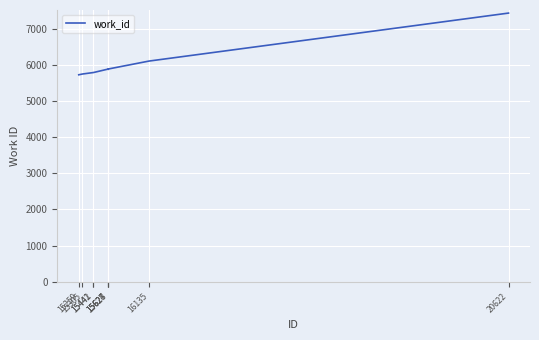

What is the difference between the maximum and minimum values?

1706